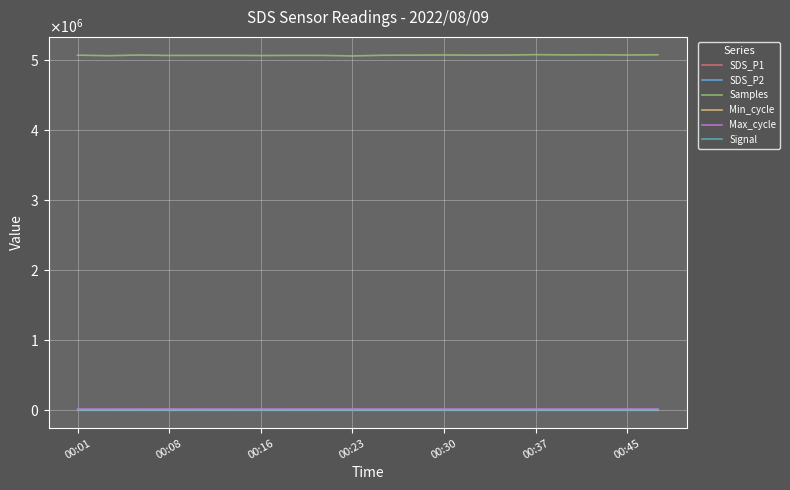

What is the value of the Min_cycle point at the 14th from the left?

28.0